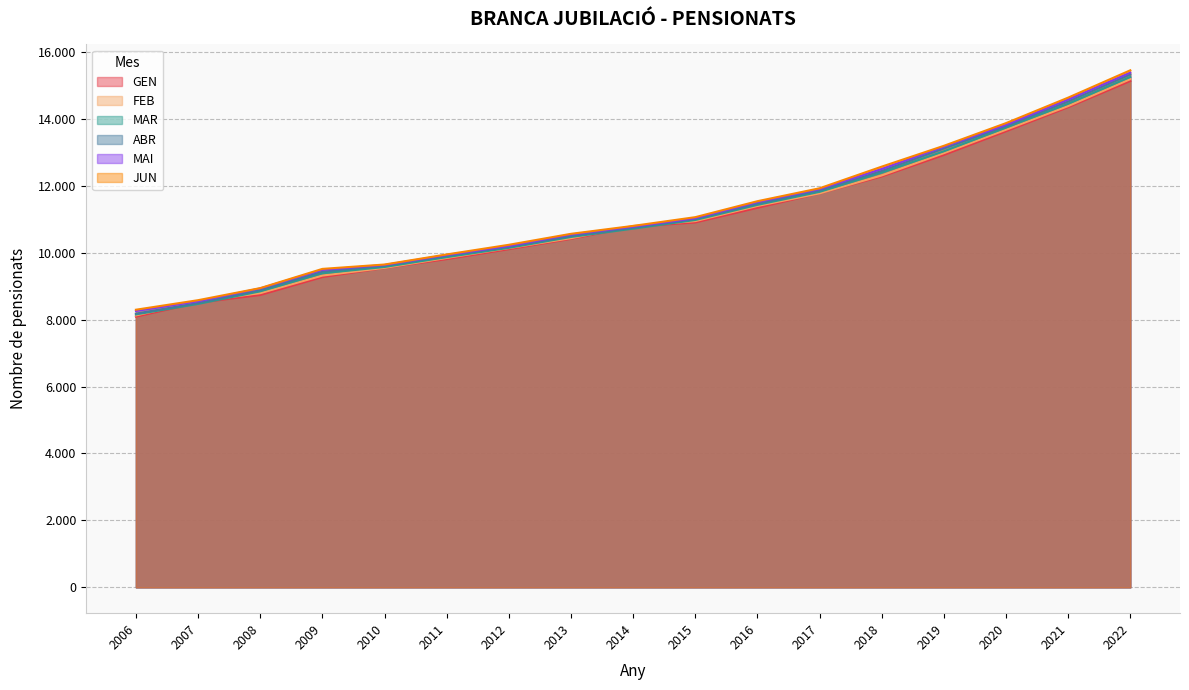

Rank the categories by ABR value from lowest to highest.

2006, 2007, 2008, 2009, 2010, 2011, 2012, 2013, 2014, 2015, 2016, 2017, 2018, 2019, 2020, 2021, 2022